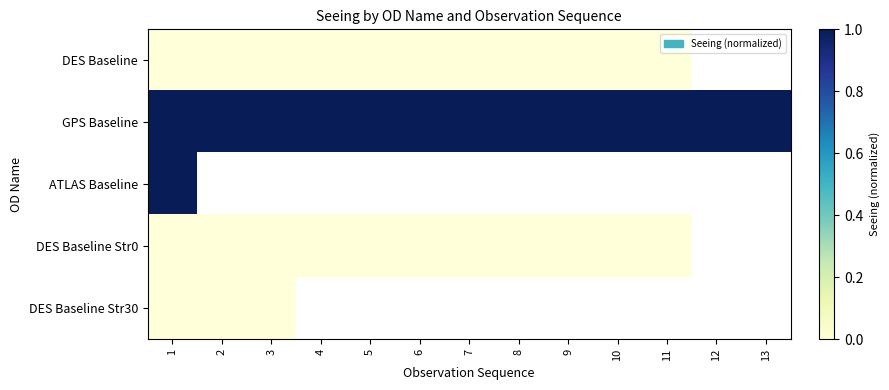

What is the maximum value for GPS Baseline?

1.0